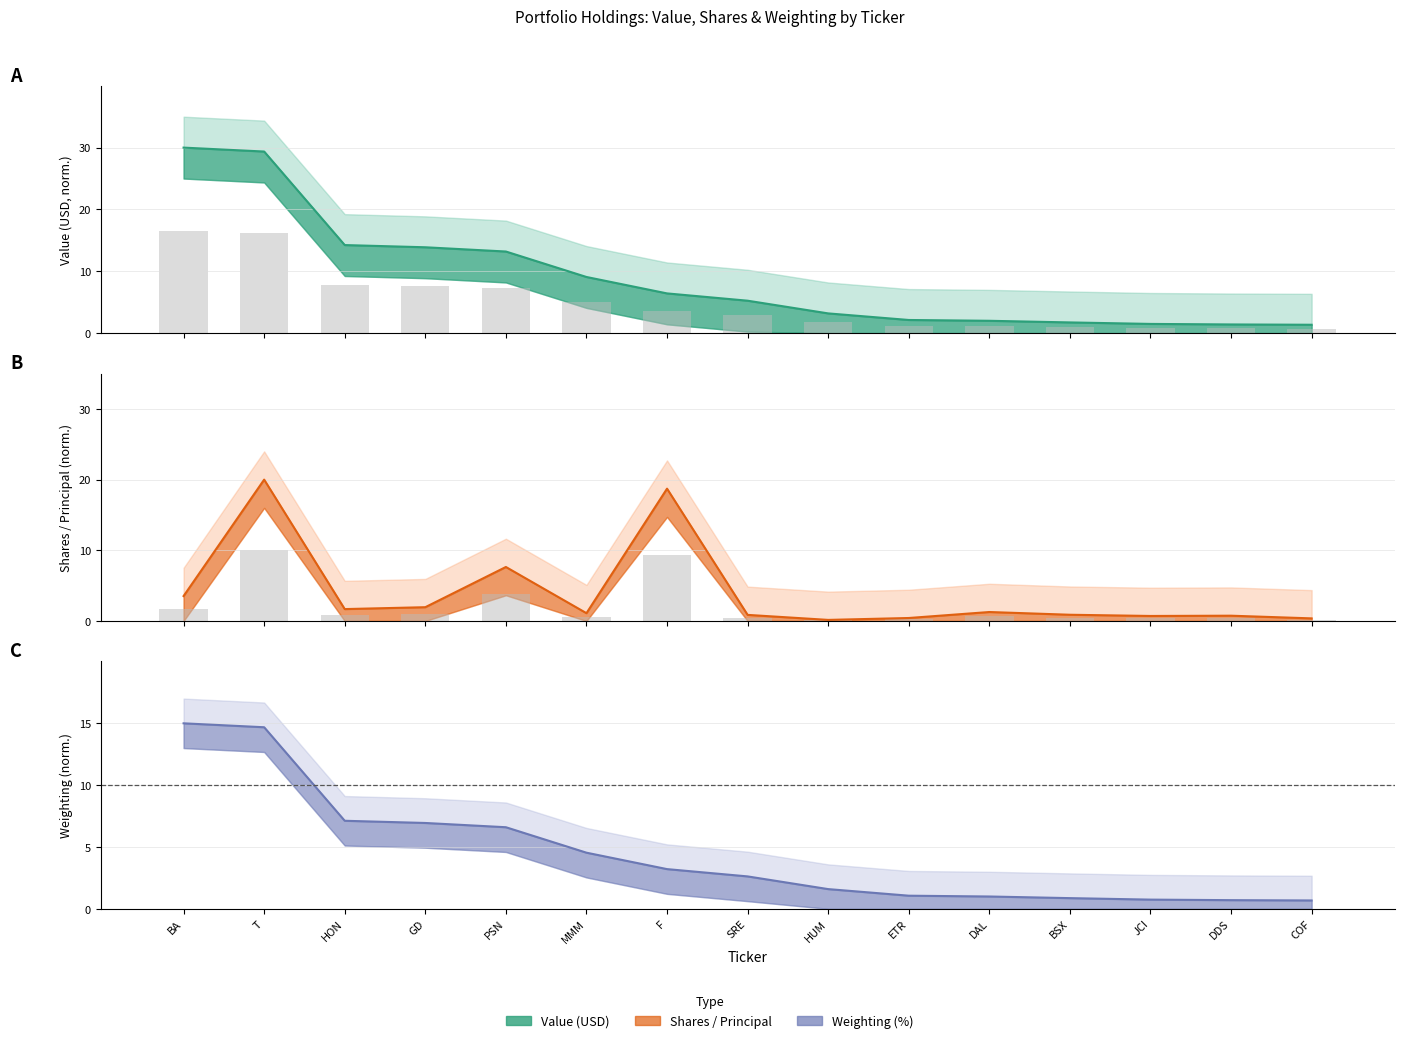

List the labels in order of Weighting (%) value, largest first.

BA, T, HON, GD, PSN, MMM, F, SRE, HUM, ETR, DAL, BSX, JCI, DDS, COF